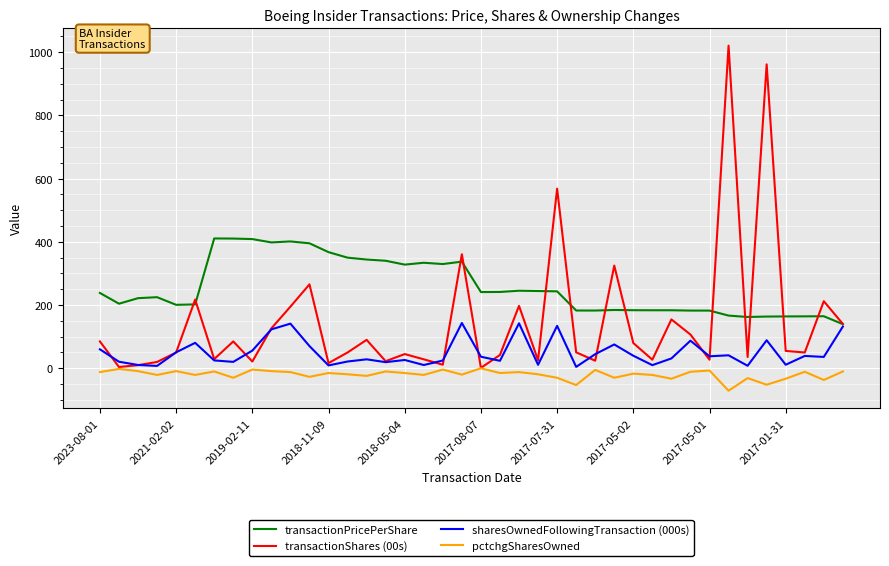

Rank the series by their maximum value, from highest to lowest.

transactionShares (00s), transactionPricePerShare, sharesOwnedFollowingTransaction (000s), pctchgSharesOwned